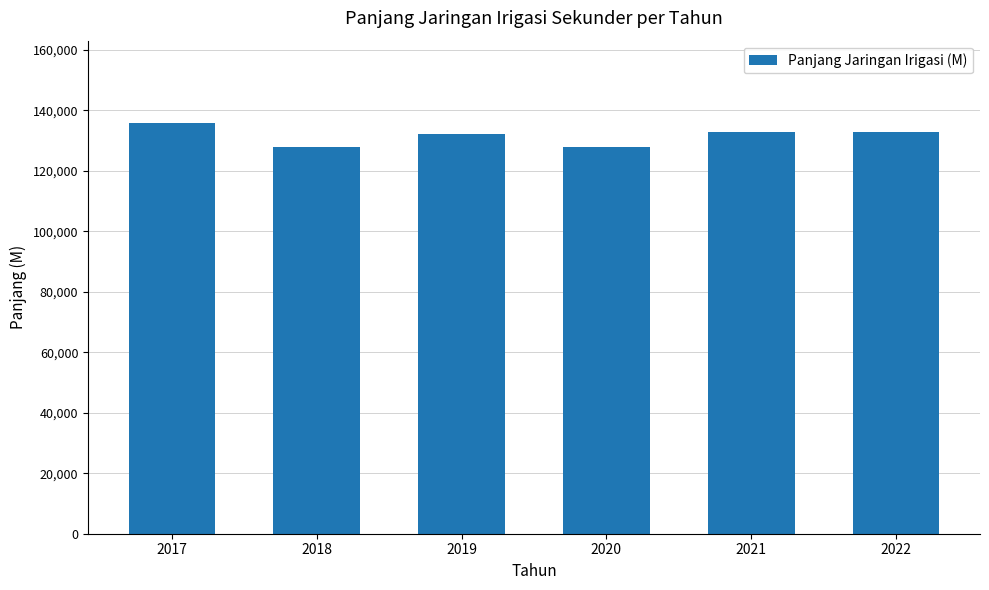

What is the difference between the values at 2020 and 2022?

5000.0